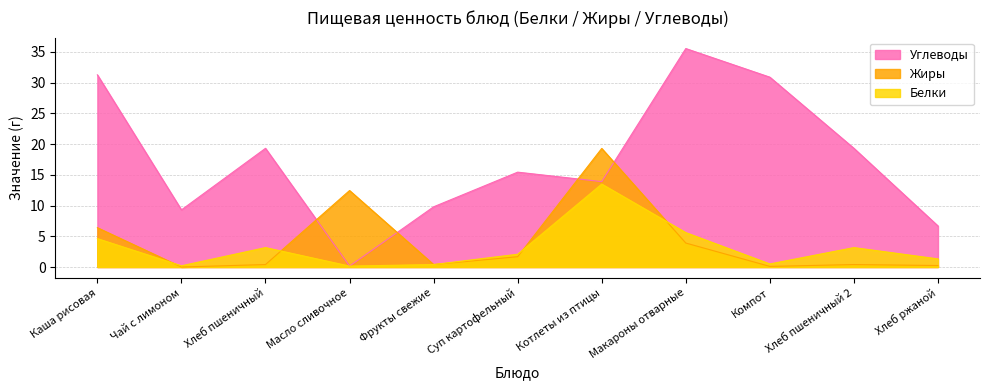

What is the label of the 7th point from the left?

Котлеты из птицы